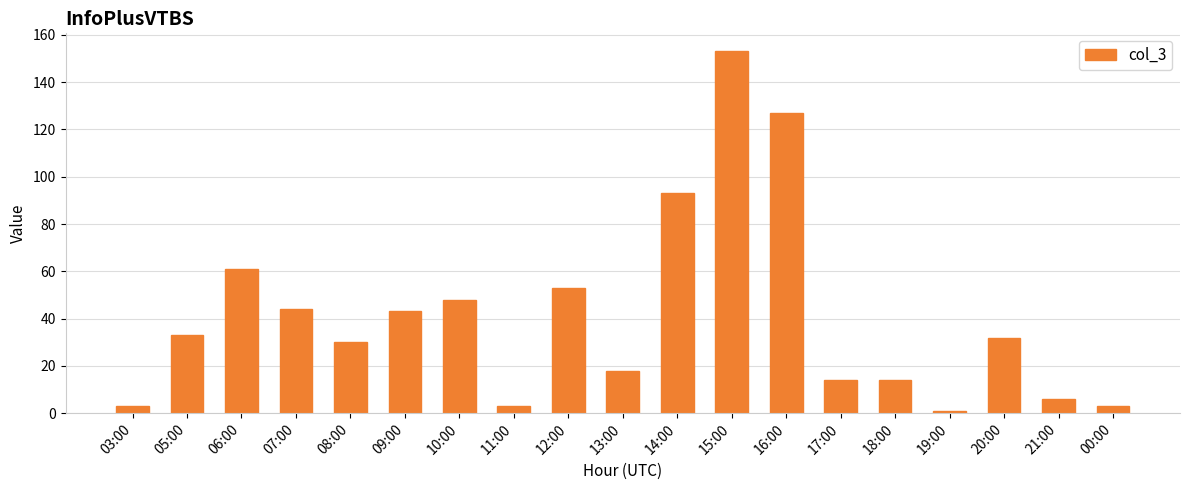

What position from the left is 16:00?

13